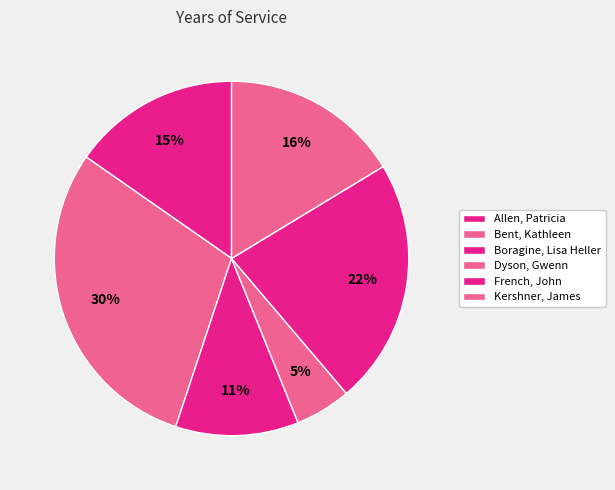

What percentage is the Kershner, James slice, to the nearest percent?

16%